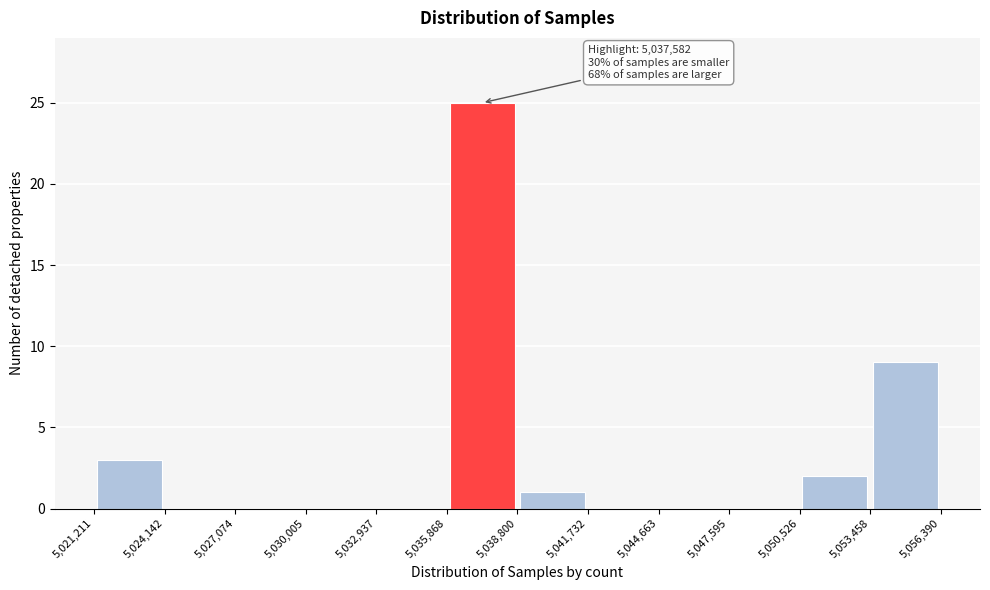

Over which range of the x-axis is the bar tallest?

5,035,868 to 5,038,800